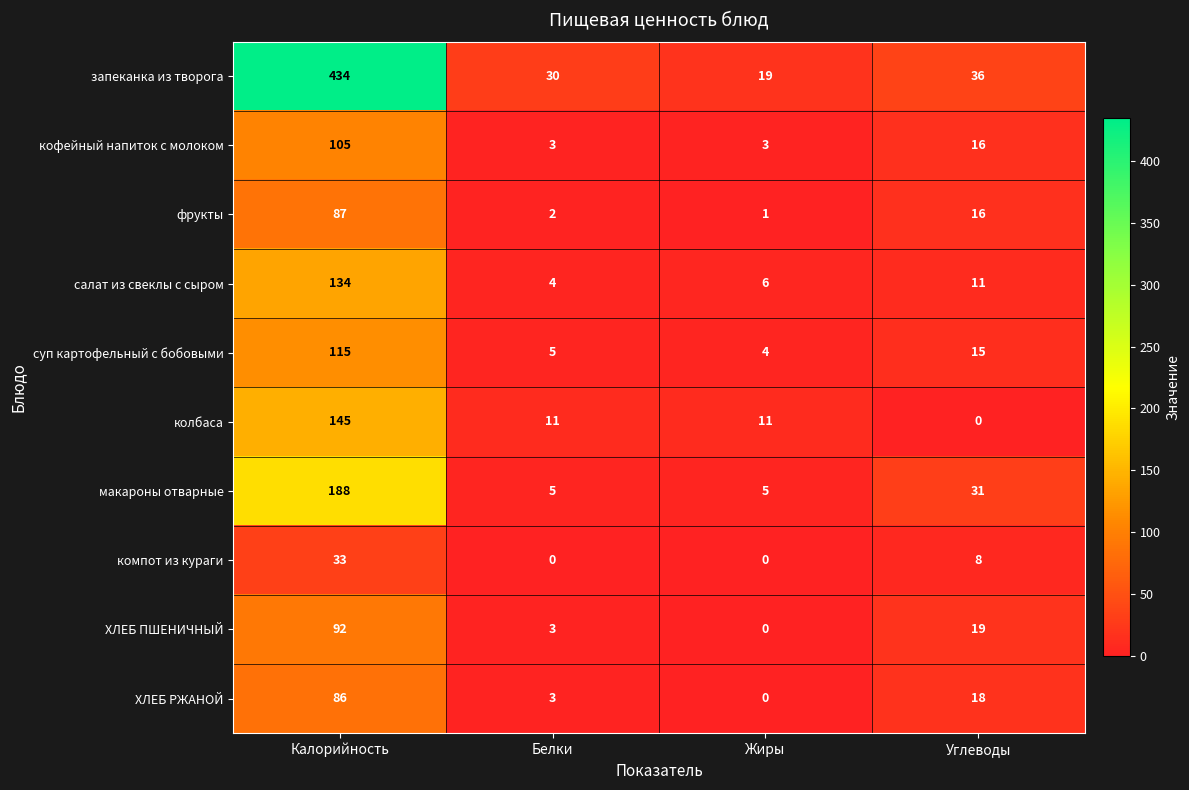

Is it true that ХЛЕБ РЖАНОЙ equals 18 at Углеводы?

True